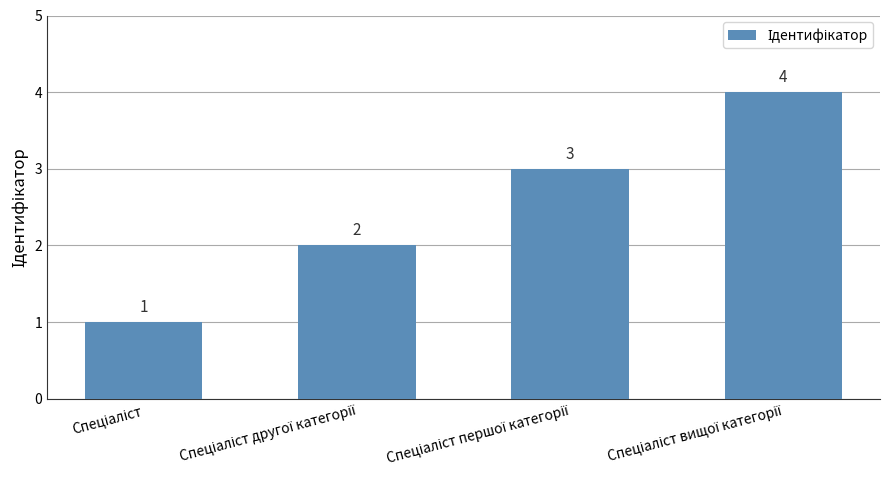

What is the value of the 4th bar from the left?

4